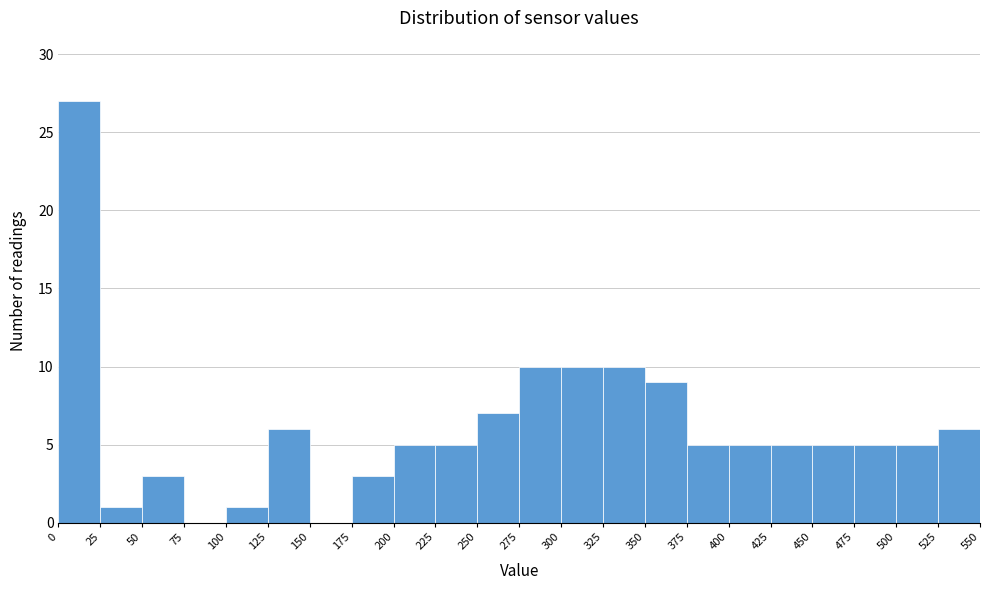

Which range on the x-axis has the tallest bar?

0 to 25